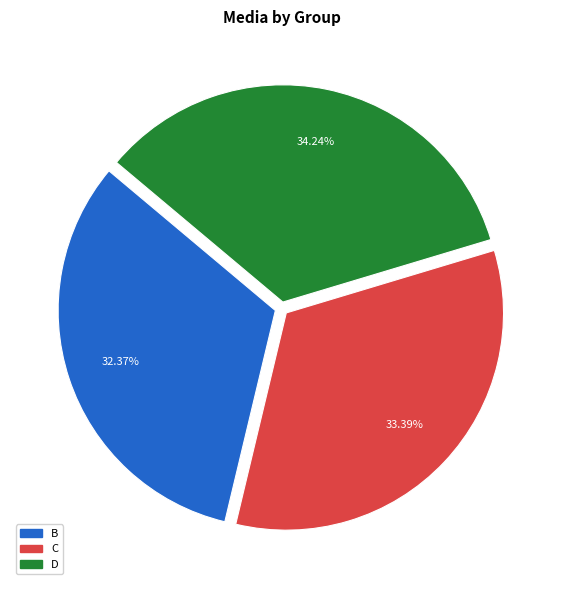

Combined, do C and B account for over 50%?

Yes